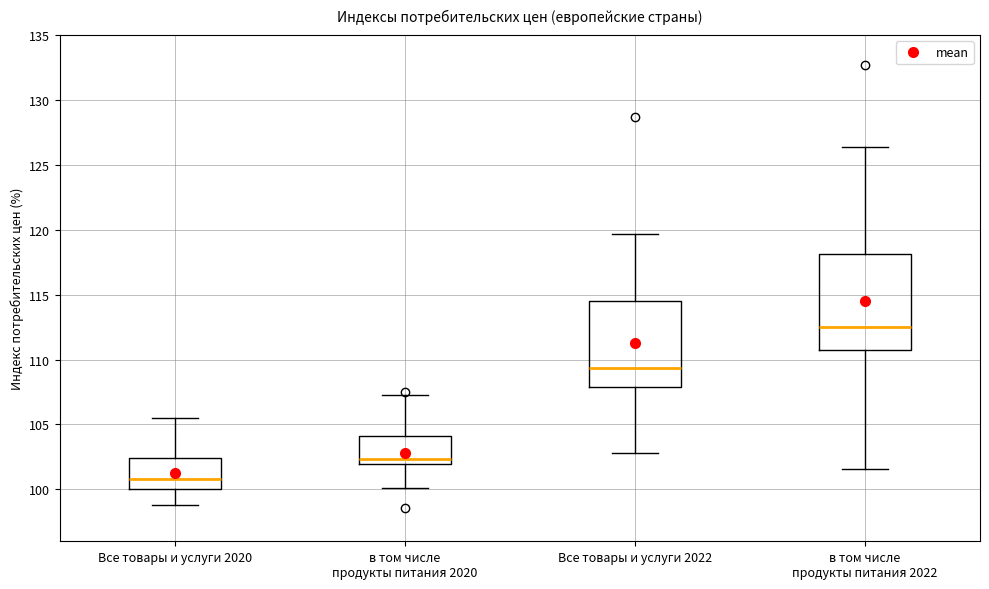

Where does the lower whisker of the box for в том числе продукты питания 2020 end on the y-axis? The values are not printed on the chart, so give them approximately, as read against the axis.

100.0